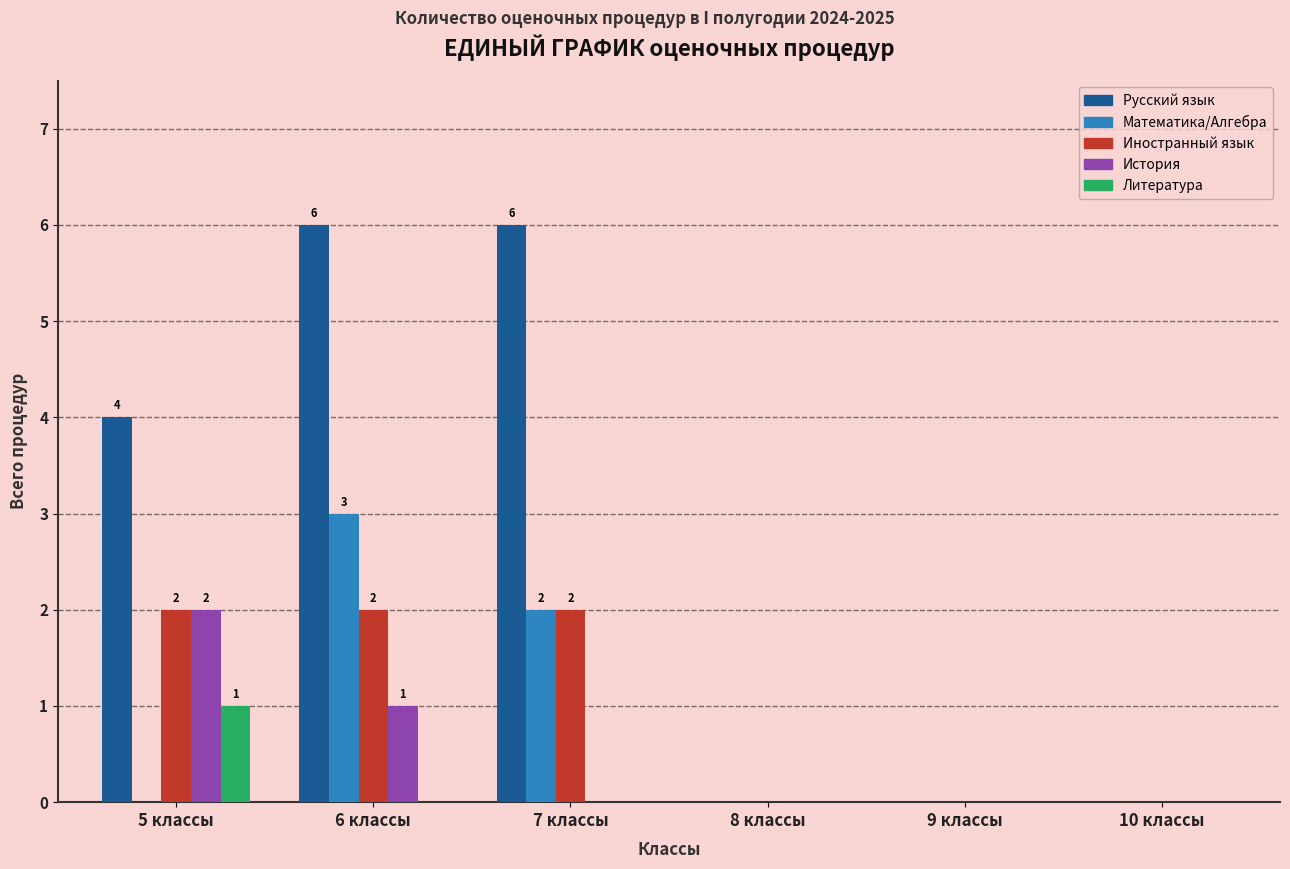

What is the sum of all Русский язык values?

16